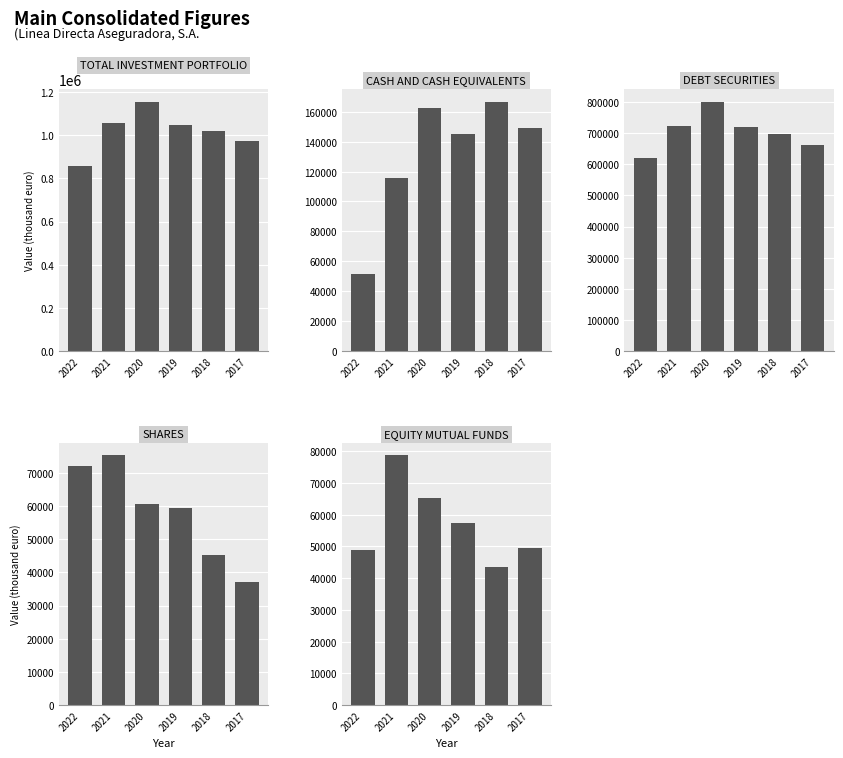

Is the value of TOTAL INVESTMENT PORTFOLIO at 2022 greater than the value of SHARES at 2019?

Yes